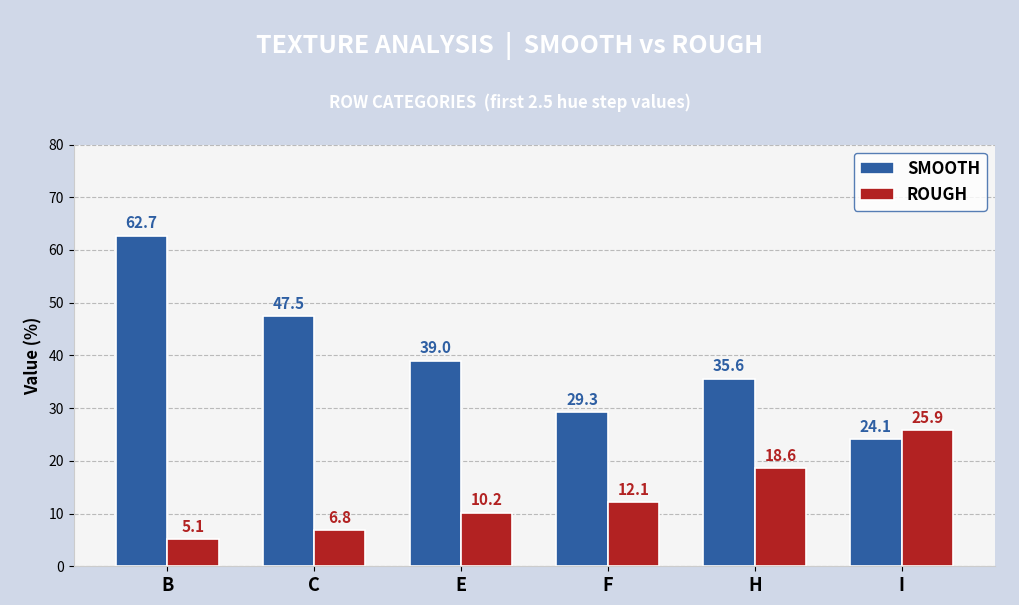

What is the difference between the maximum and minimum values in the SMOOTH series?

38.6